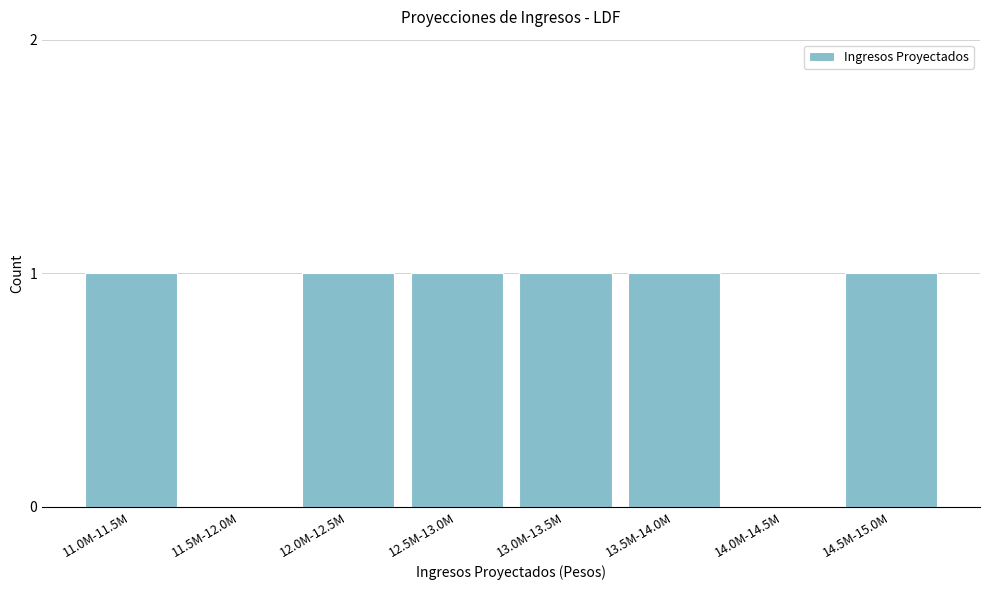

Reading left to right, transcribe all the data shown in this chart.

11.0M-11.5M=1	11.5M-12.0M=0	12.0M-12.5M=1	12.5M-13.0M=1	13.0M-13.5M=1	13.5M-14.0M=1	14.0M-14.5M=0	14.5M-15.0M=1